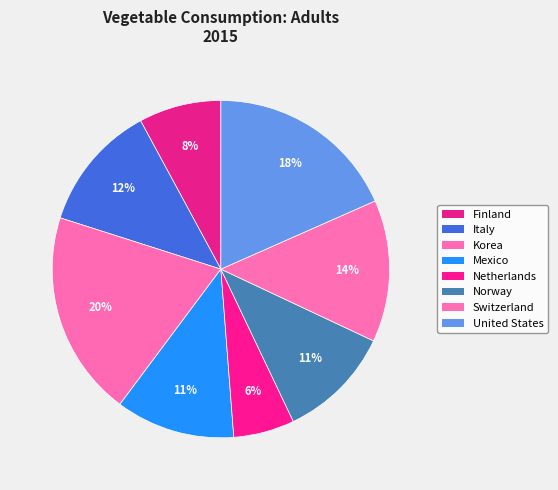

Is there any slice that represents more than half of the pie?

No